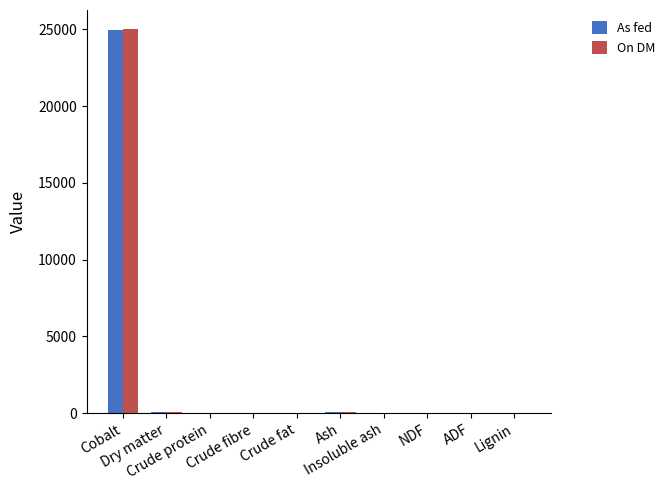

What is the maximum value shown in the chart?

25000.0